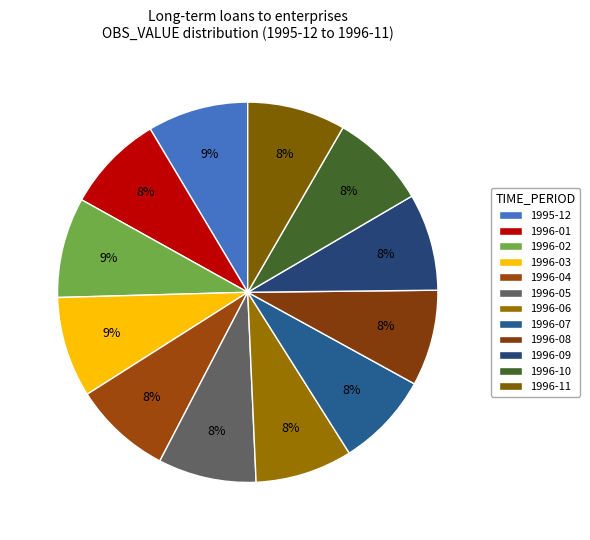

To the nearest percent, what is the average slice percentage?

8%